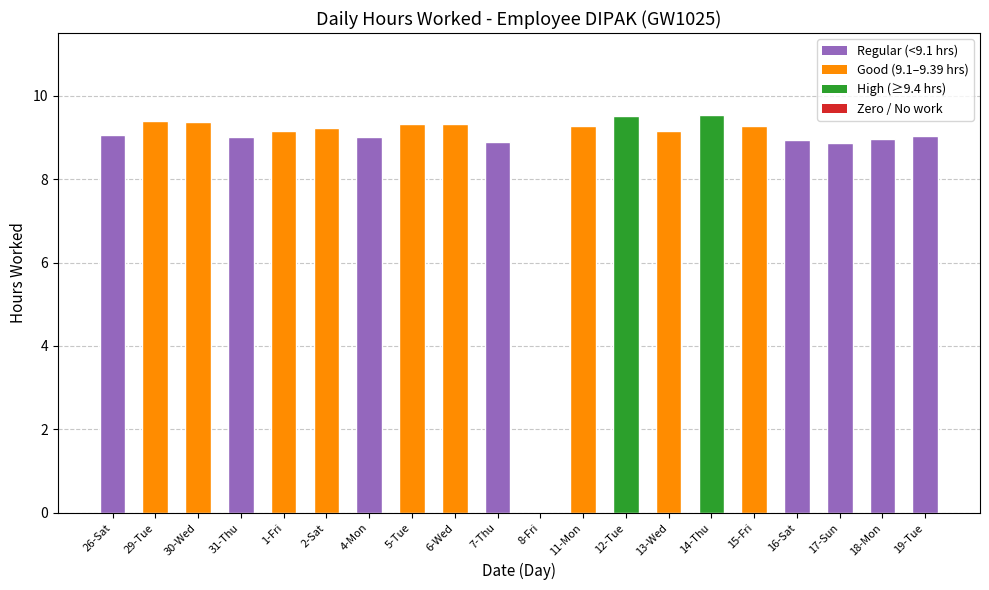

Is it true that the value at 17-Sun is 5.5?

False